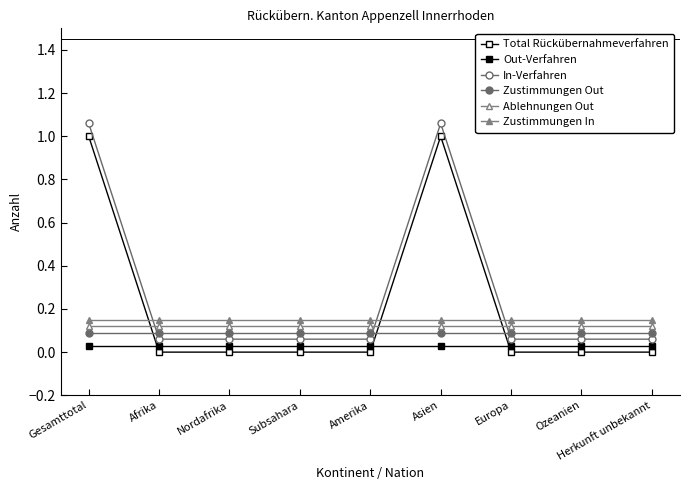

Which series has the largest range (max minus min)?

Total Rückübernahmeverfahren